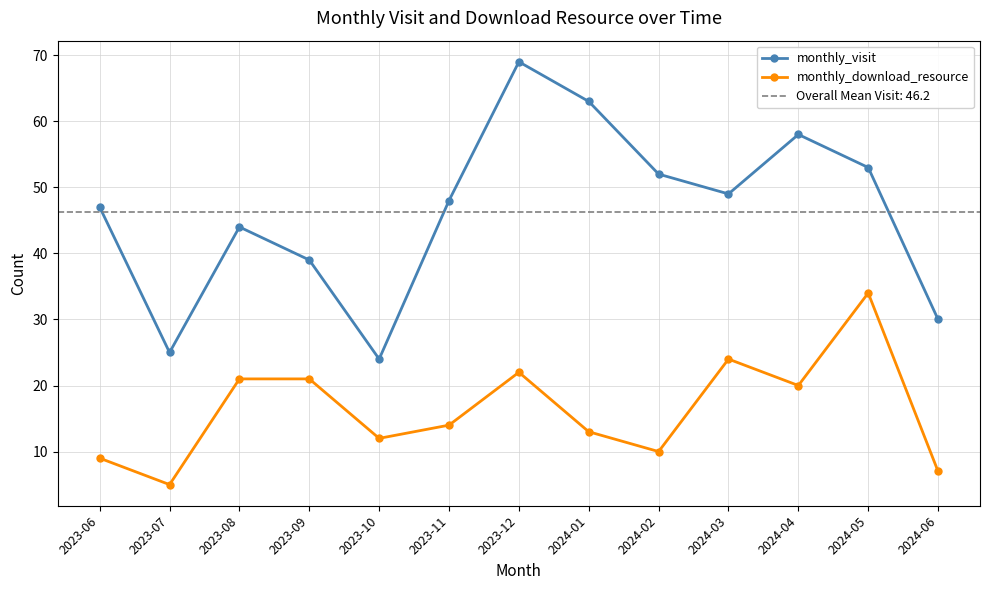

Count the number of data series in this chart.

2